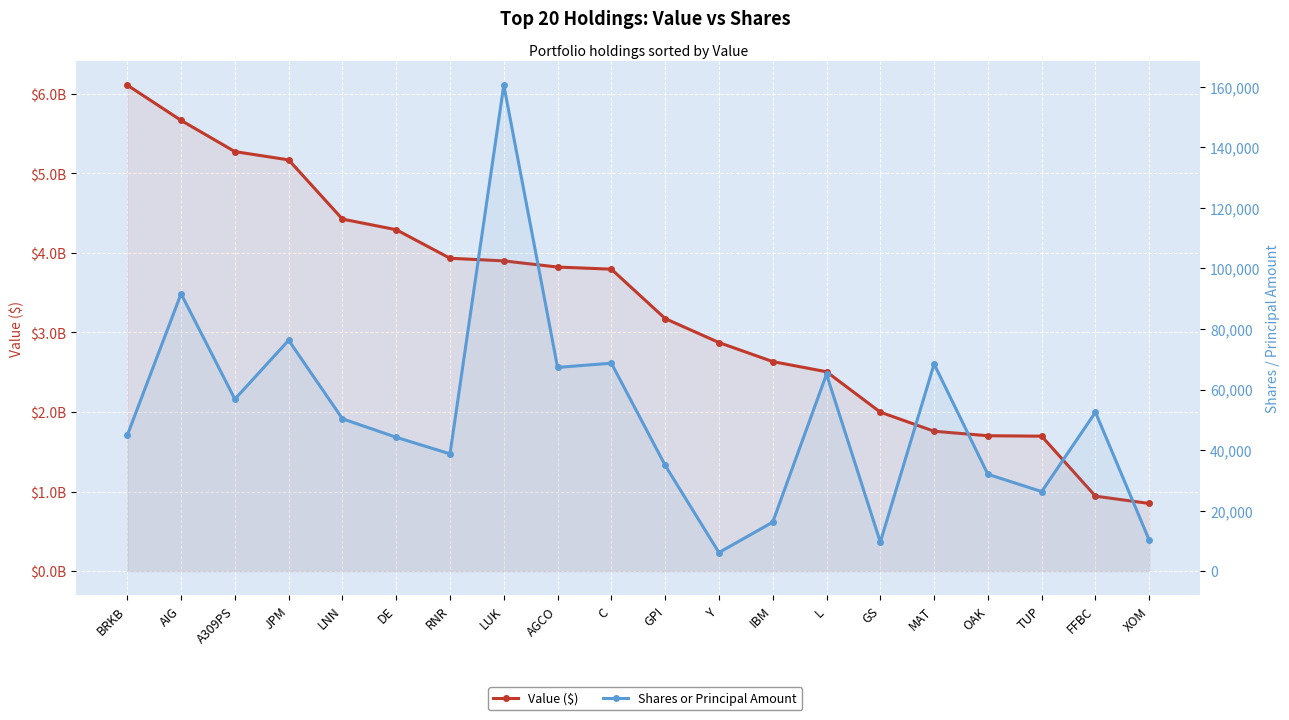

Reading right to left, extract all data points from this chart.

Value ($): 849976000	941940000	1695789000	1701228000	1757761000	1997703000	2505653000	2633140000	2872561000	3174054000	3794767000	3821521000	3898882000	3932091000	4290775000	4424071000	5168441000	5272328000	5664876000	6108208000
Shares or Principal Amount: 10216	52505	26275	31990	68422	9568	65065	16188	6128	34945	68696	67304	160580	38736	44212	50325	76276	56820	91635	44877